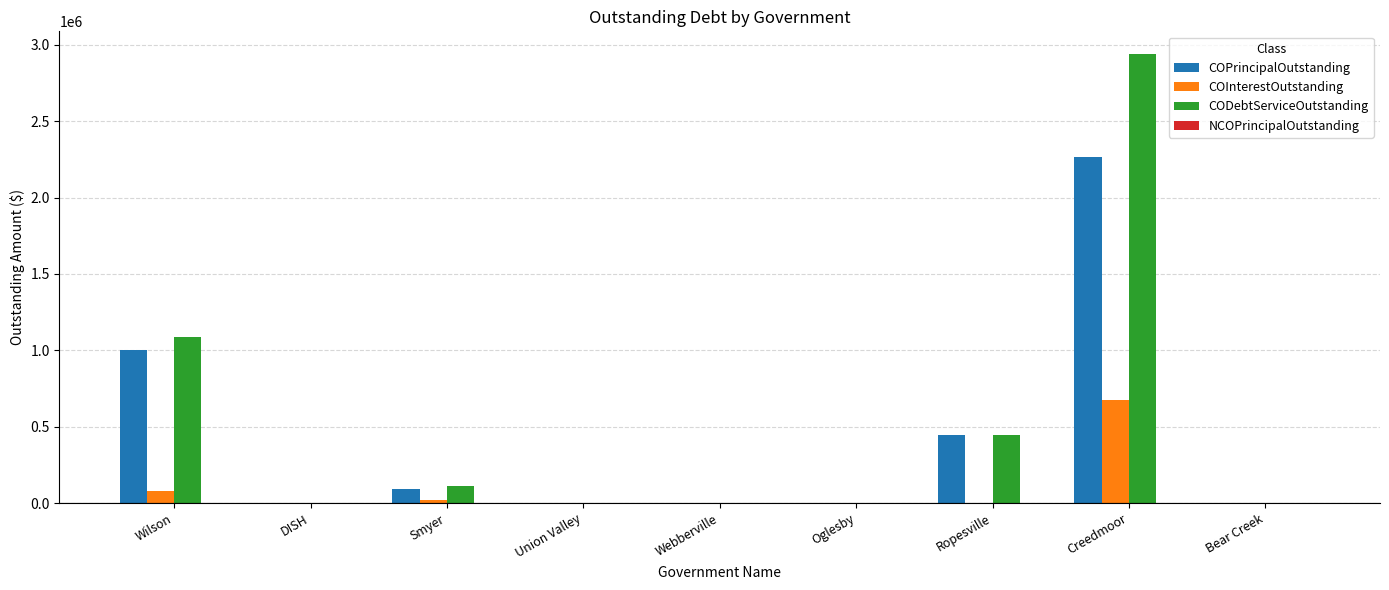

Which category has the highest value across all series?

Creedmoor